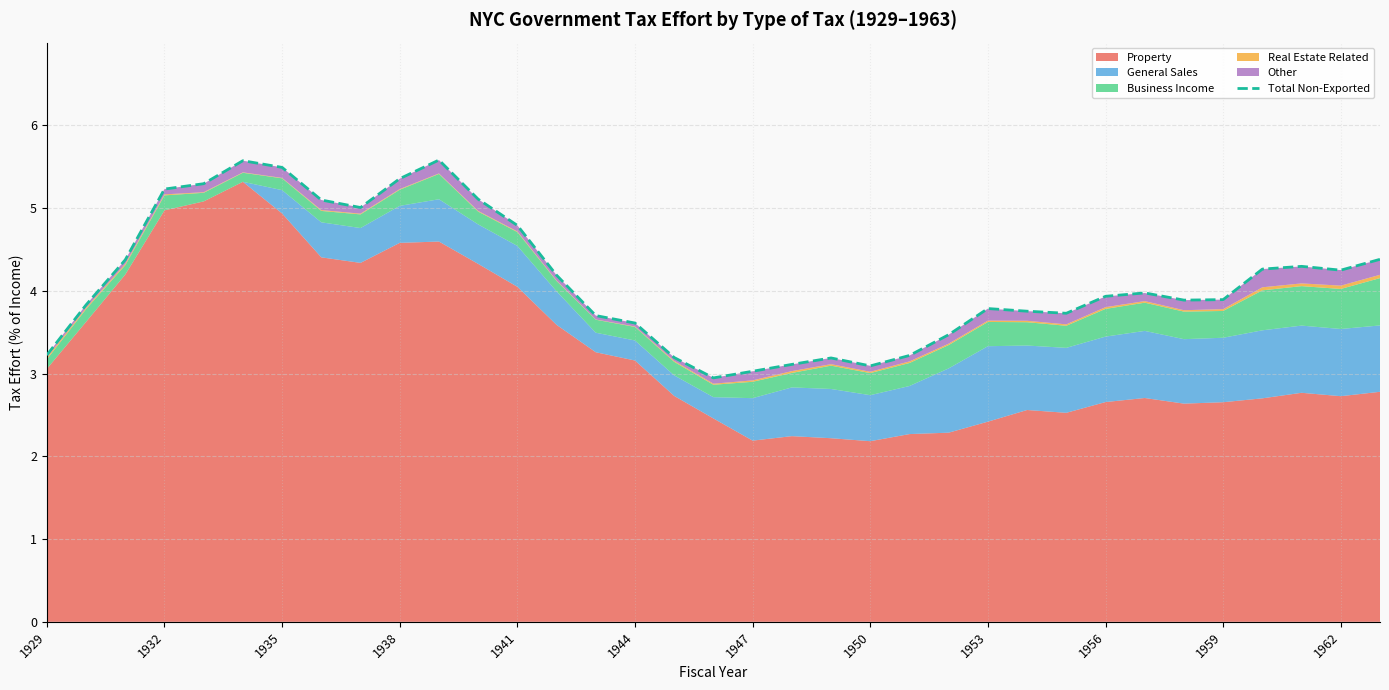

Count the number of values greater than 3.

34